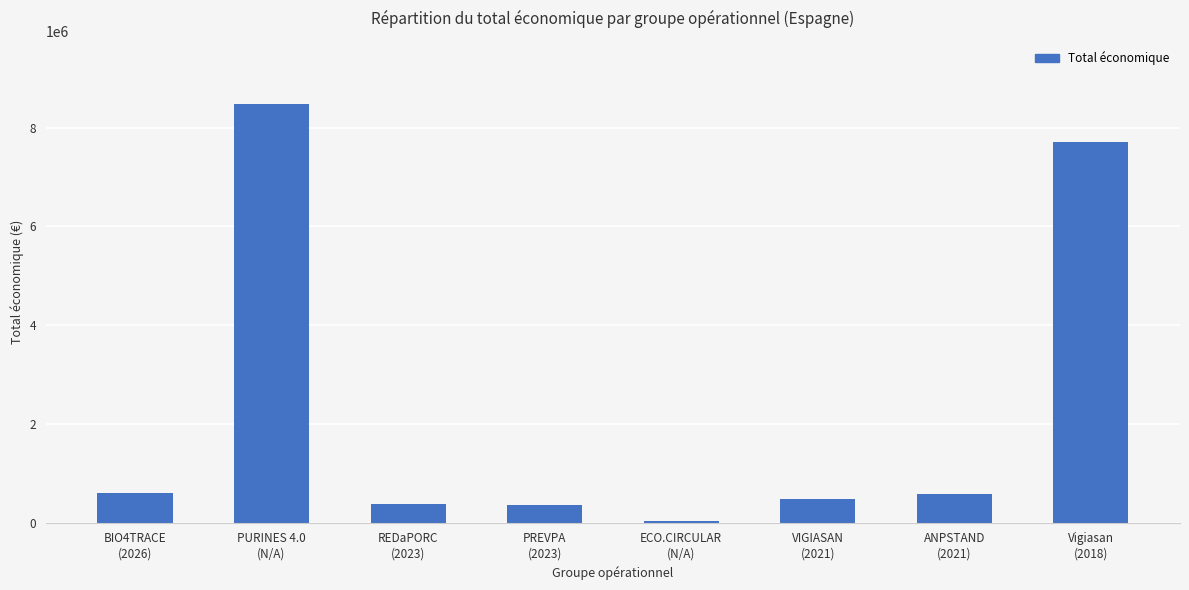

Where is the data nearest to the value 4263922?

Vigiasan
(2018)